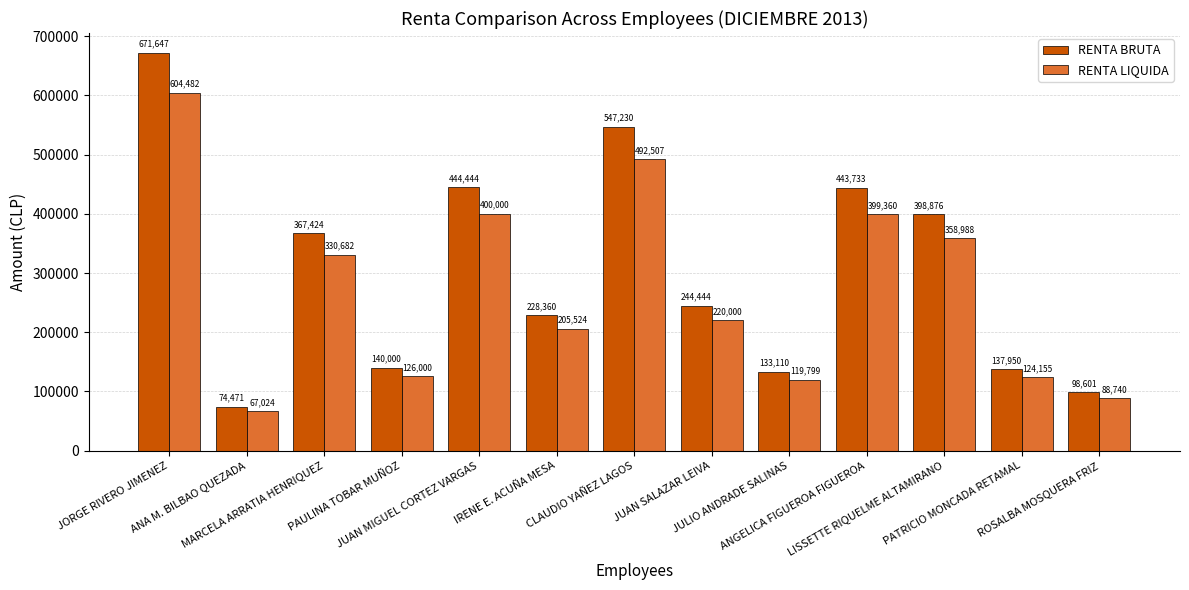

What is the value of the RENTA BRUTA bar at the 10th from the left?

443733